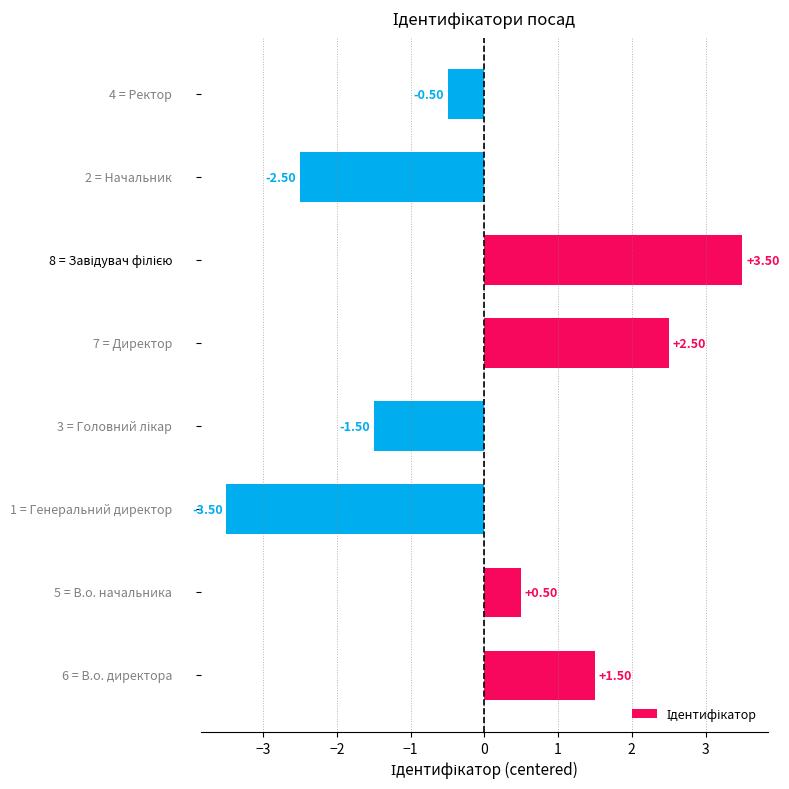

What is the difference between the maximum and second lowest values?

6.0